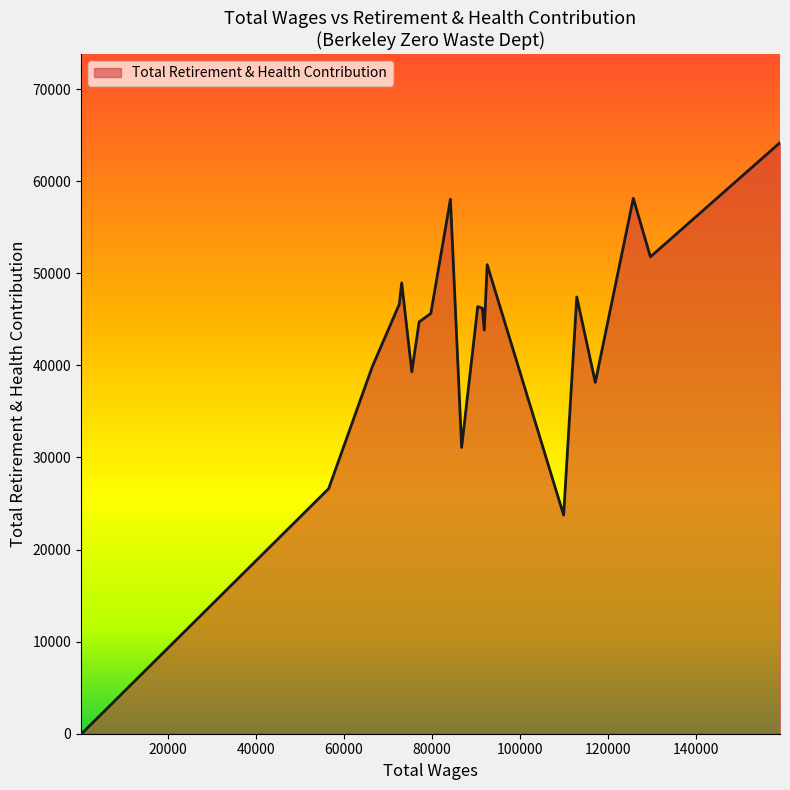

What is the maximum value shown in the chart?

64197